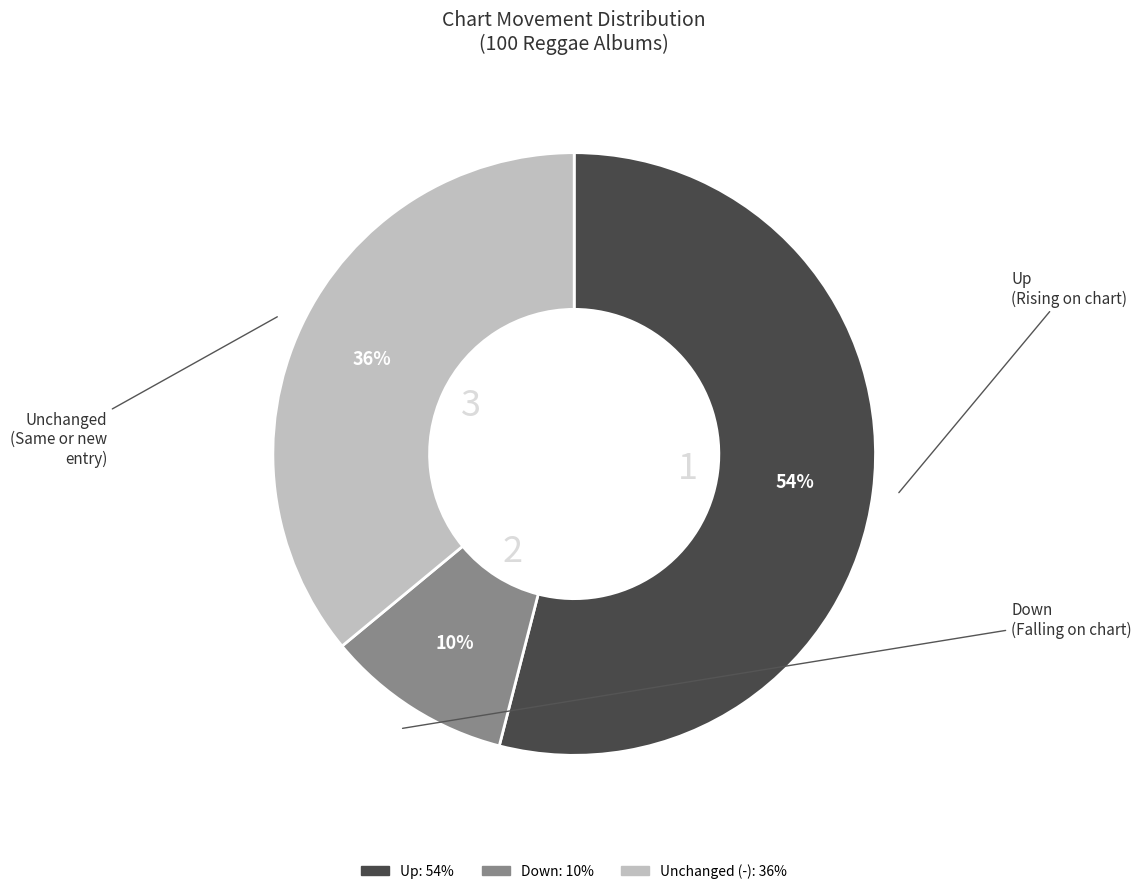

Does any single category account for the majority?

Yes